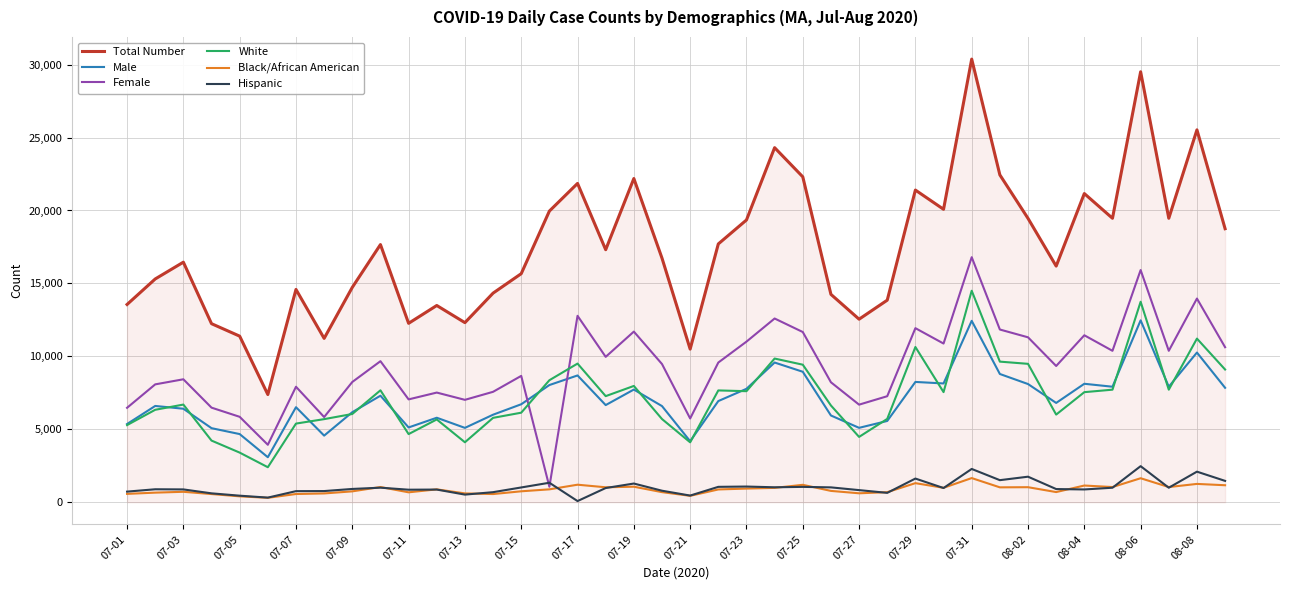

True or false: Hispanic and White cross at least once.

False